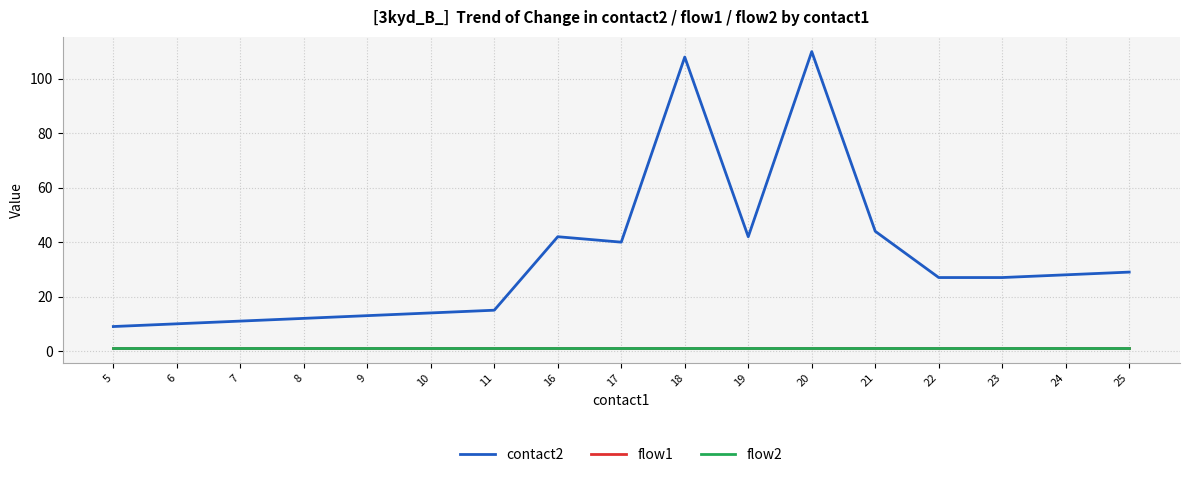

What is the sum of the flow1 values at 25 and 24?

2